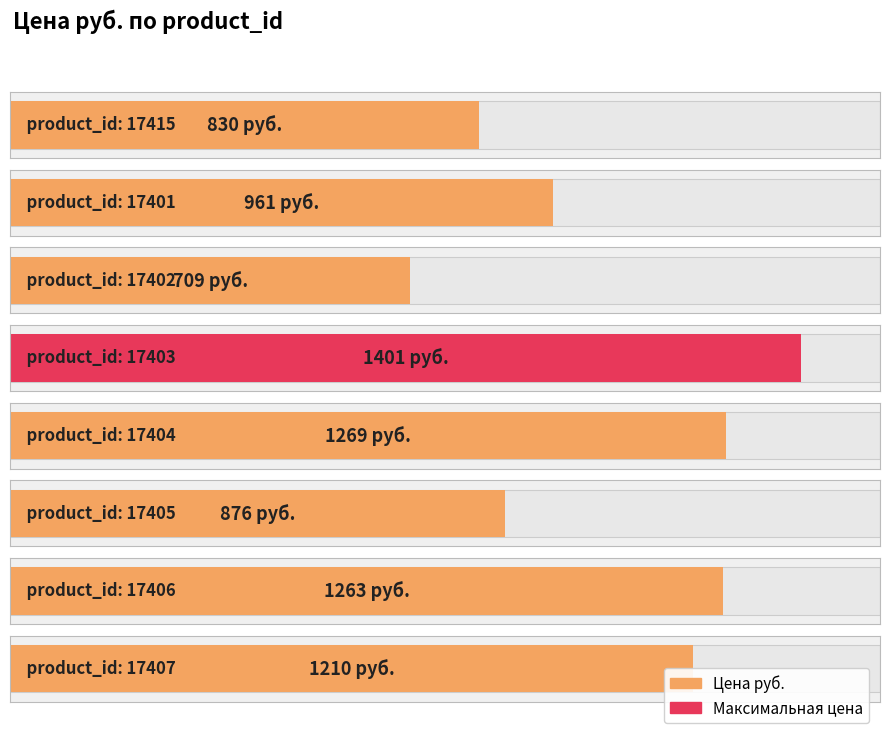

Reading left to right, extract all data points from this chart.

17415=830	17401=961	17402=709	17403=1401	17404=1269	17405=876	17406=1263	17407=1210